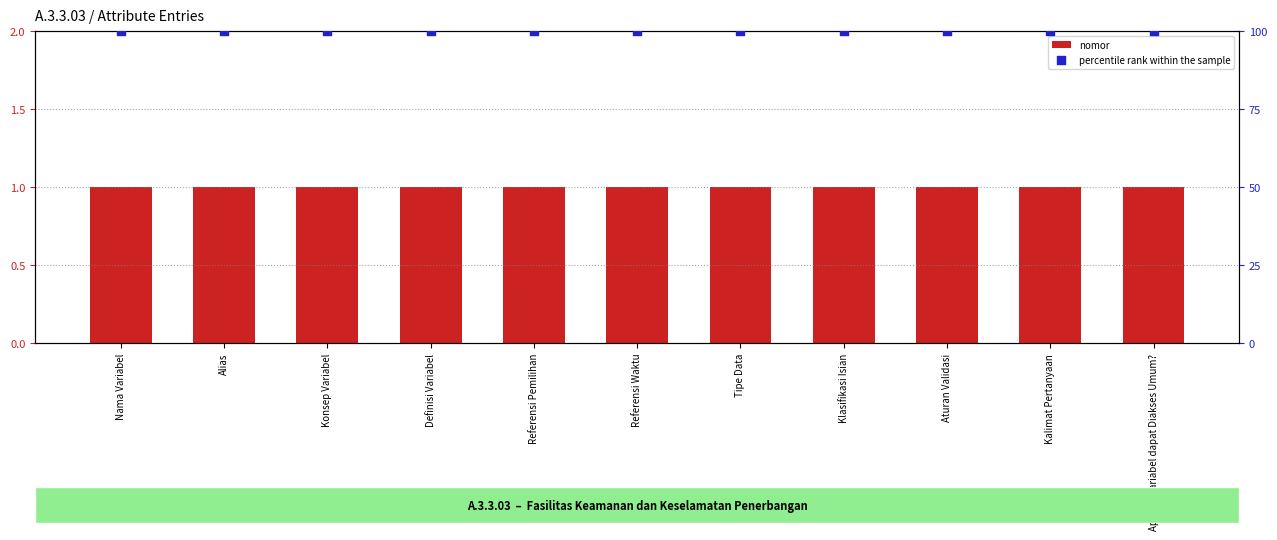

At how many categories does at least one series exceed 73?

11